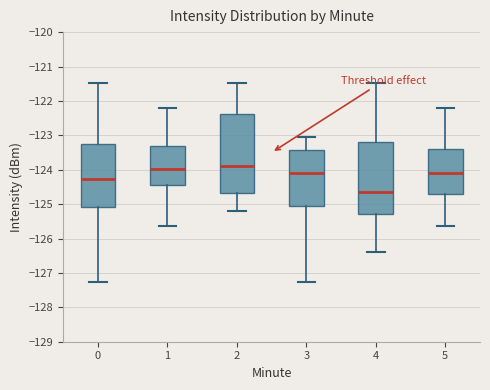

Reading left to right, read every box against the y-axis: the position of its median line, the range the box covers, and the ends of its whiskers. The values are not printed on the chart, so give them approximately, as read against the axis.

0: median -124.3, box -125.1 to -123.3, whiskers -127.3 to -121.5
1: median -124.0, box -124.4 to -123.3, whiskers -125.6 to -122.2
2: median -123.9, box -124.7 to -122.4, whiskers -125.2 to -121.5
3: median -124.1, box -125.1 to -123.4, whiskers -127.3 to -123.1
4: median -124.7, box -125.3 to -123.2, whiskers -126.4 to -121.5
5: median -124.1, box -124.7 to -123.4, whiskers -125.6 to -122.2